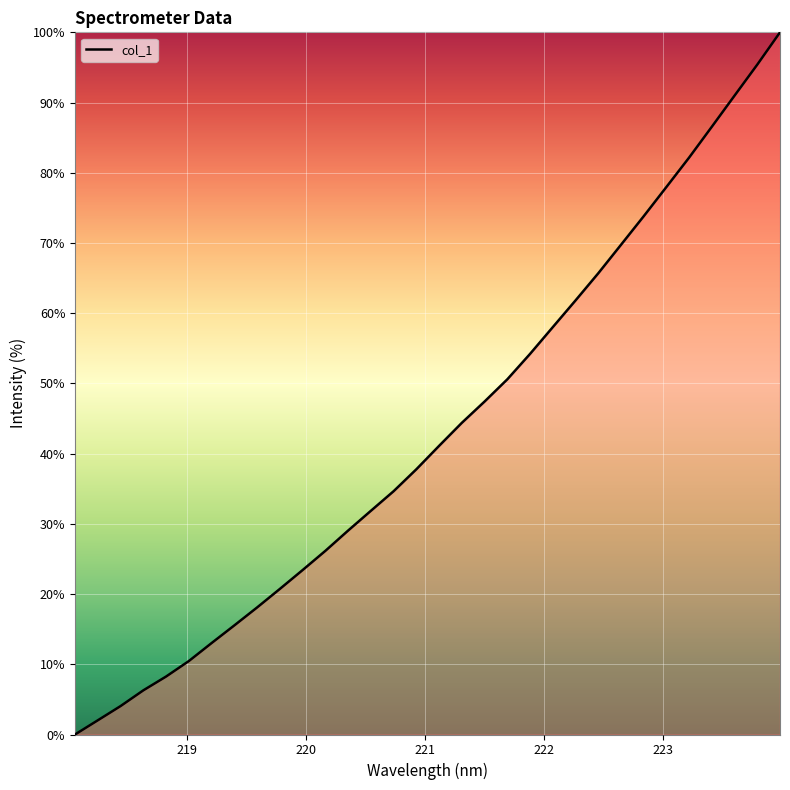

What is the difference between the maximum and minimum values?

100.0